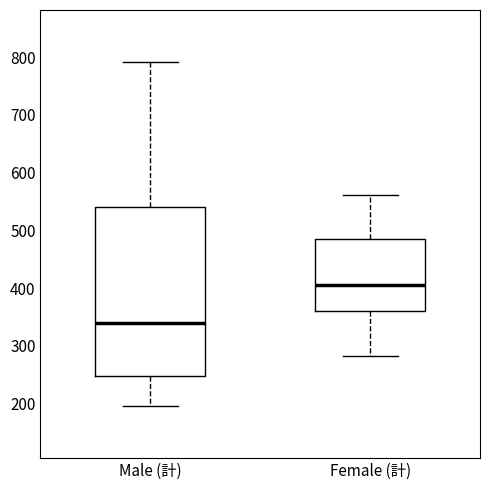

Which box is the tallest, from its lower edge to its upper edge?

Male (計)